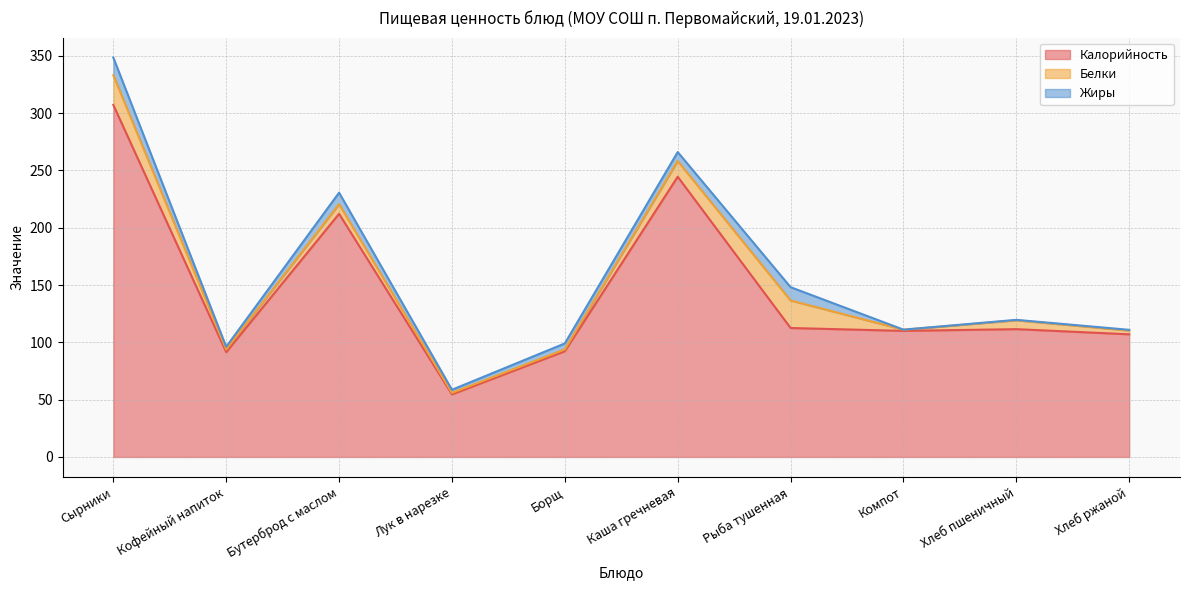

True or false: Калорийность and Белки cross at least once.

False